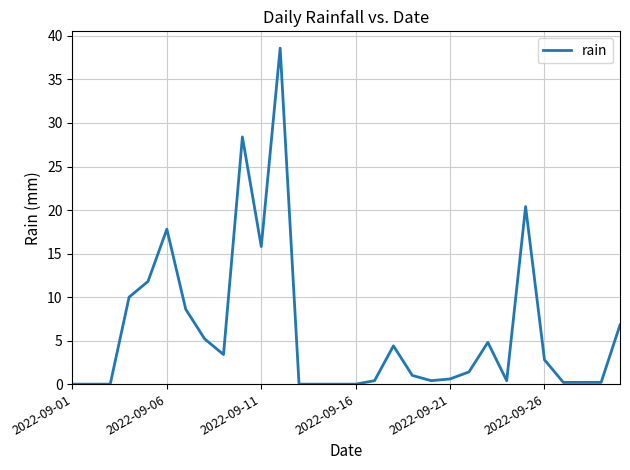

What is the maximum value shown in the chart?

38.6